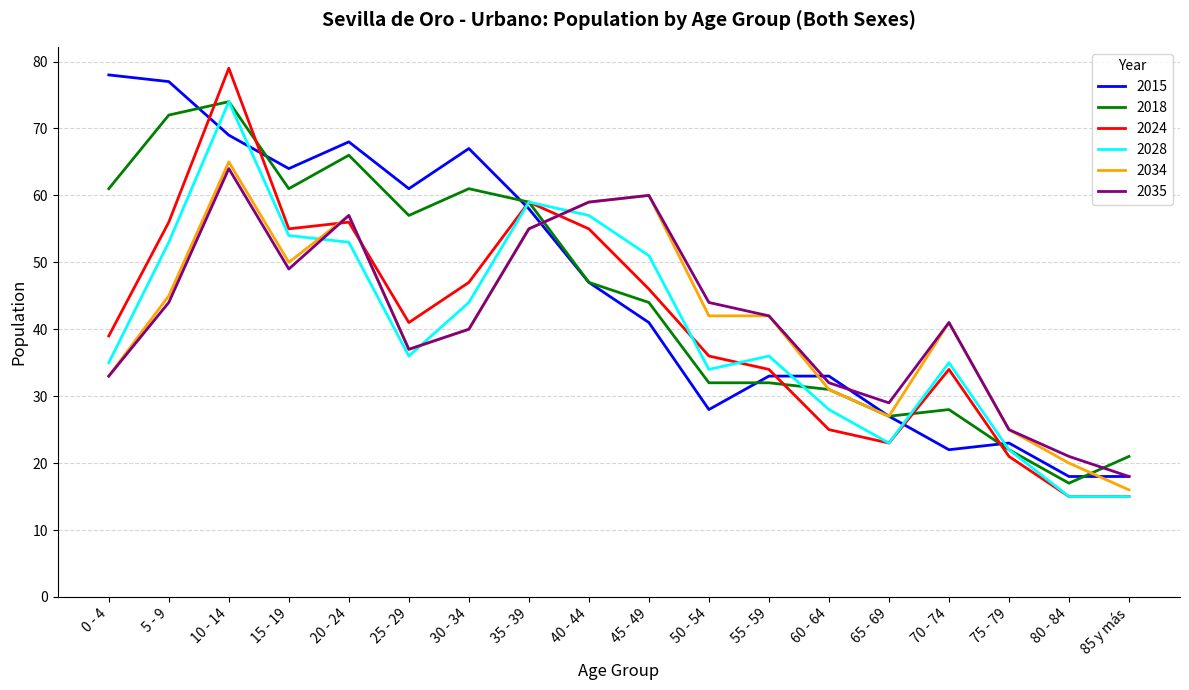

At which category is the sum across all series the highest?

10 - 14